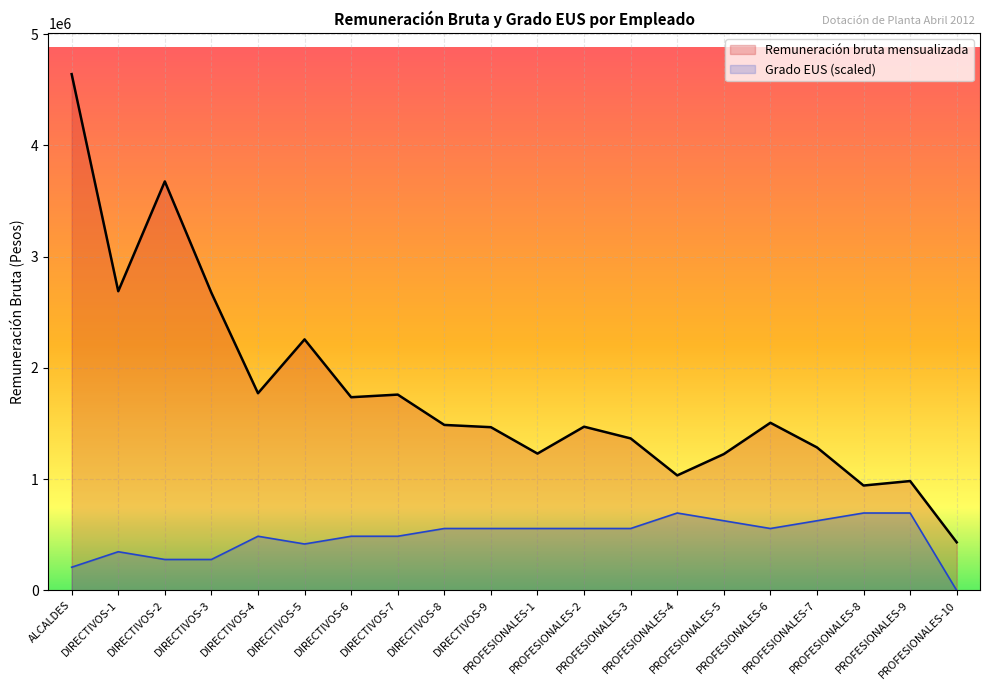

How many data points in Grado EUS are less than 556910?

9